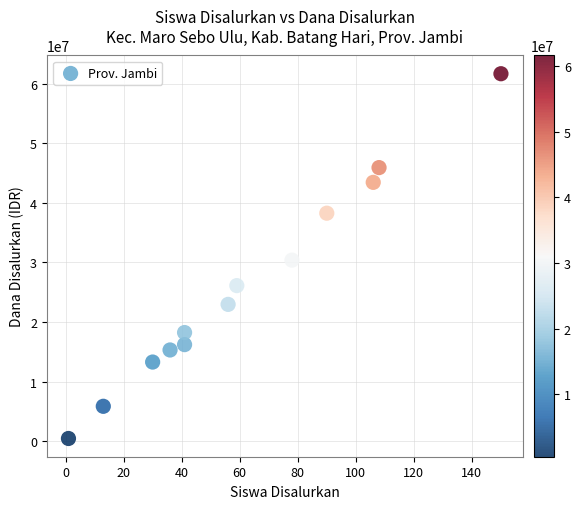

What Y value in the scatter plot is closest to 31050000?

30375000